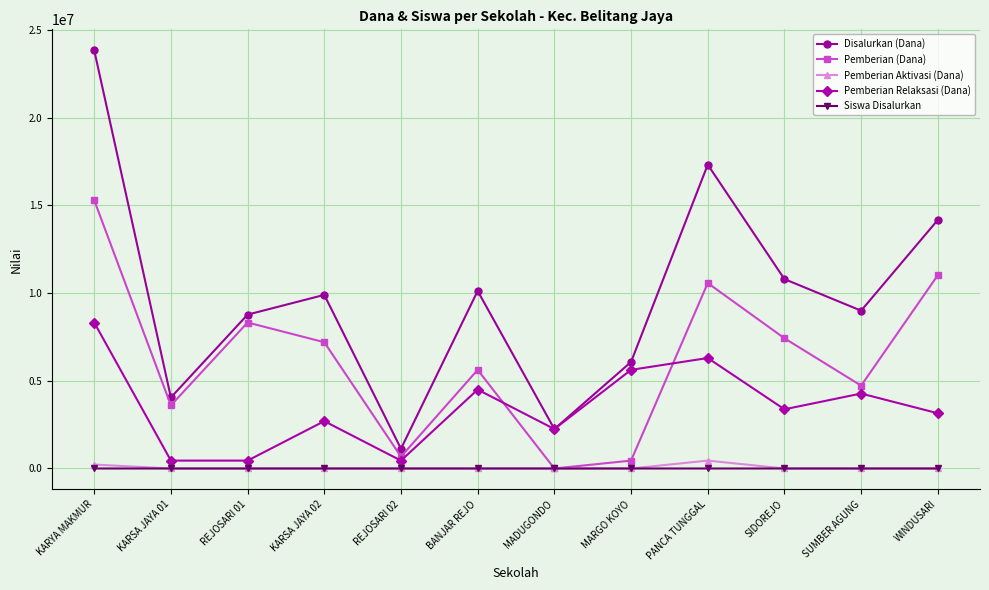

How many categories are shown in the chart?

12